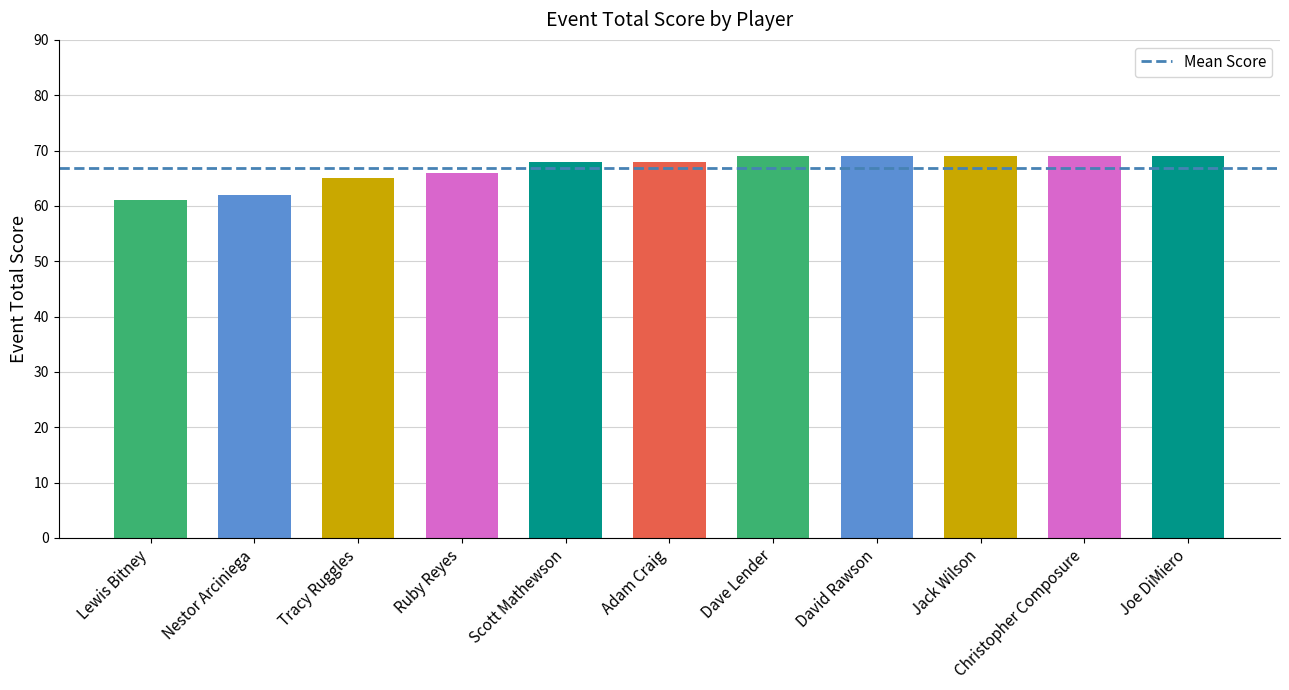

Which category has the lowest value across all series?

Lewis Bitney